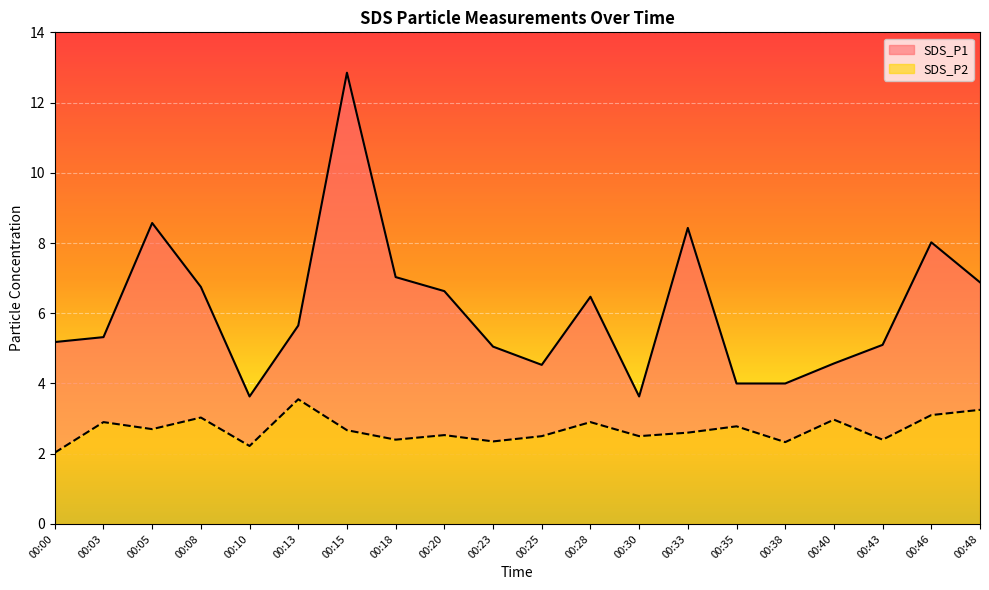

Between 00:03 and 00:40, which series saw the biggest shift?

SDS_P1